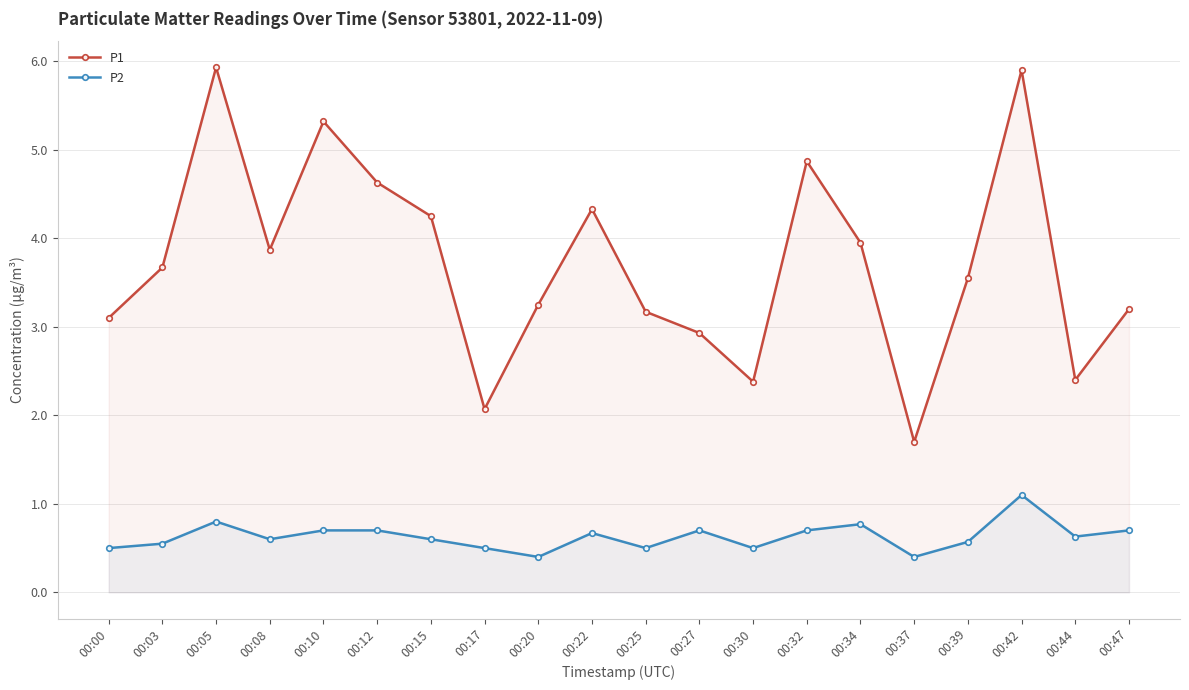

The P1 series shows 8.1 at 00:42. True or false?

False